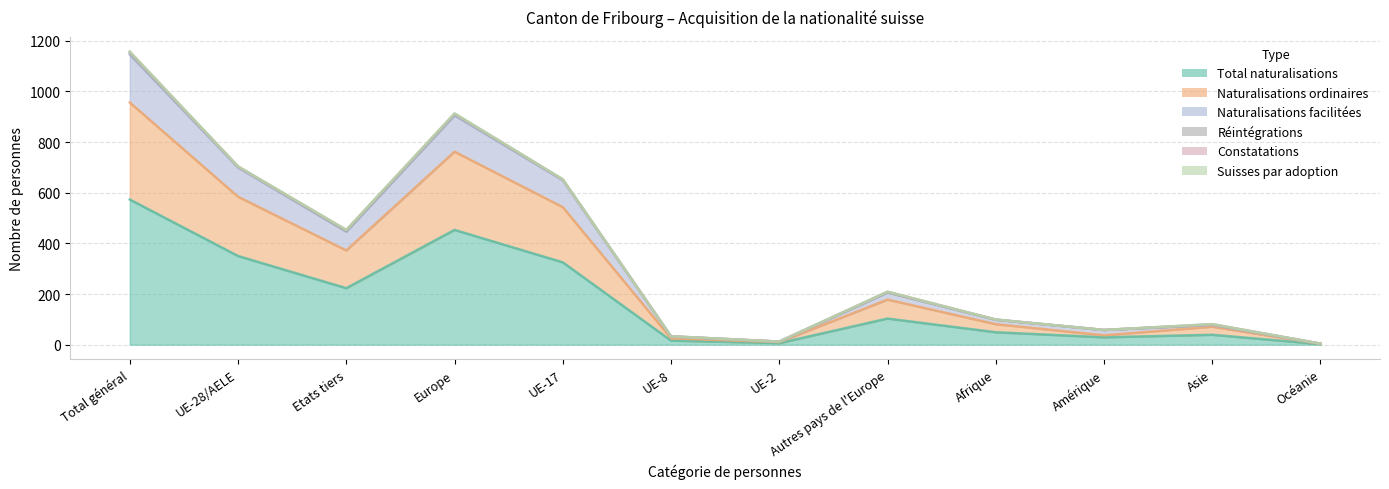

Rank the categories by Total naturalisations value from highest to lowest.

Total général, Europe, UE-28/AELE, UE-17, Etats tiers, Autres pays de l'Europe, Afrique, Asie, Amérique, UE-8, UE-2, Océanie